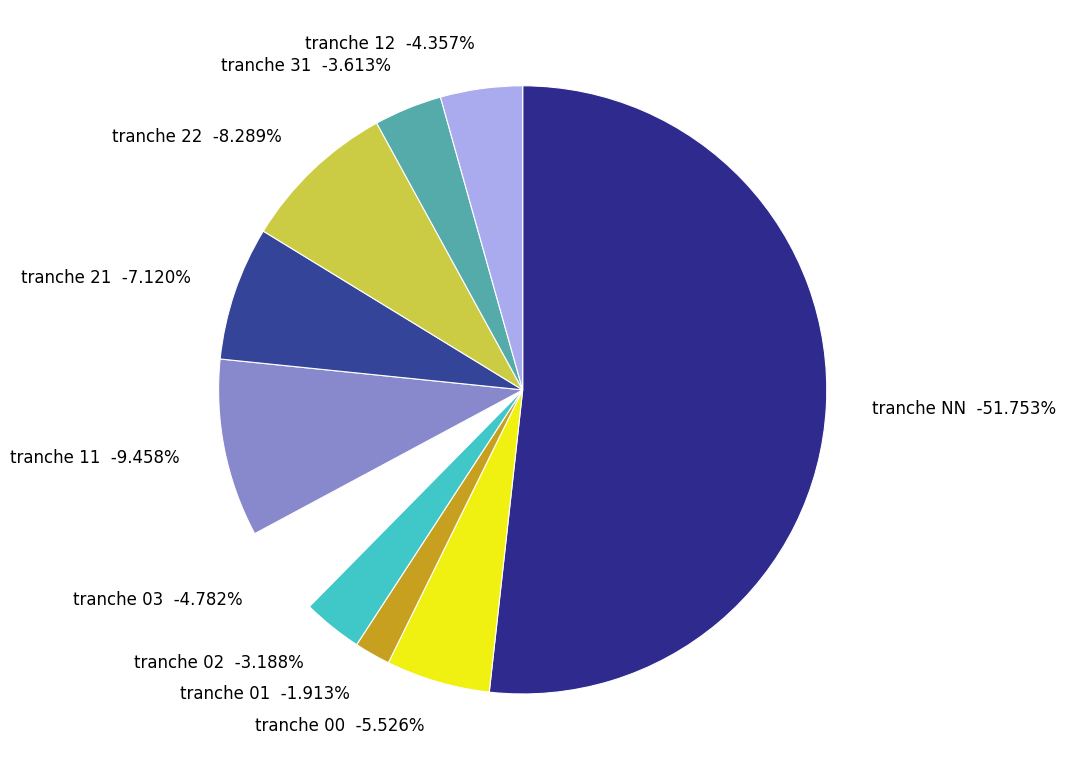

Which category accounts for the majority?

NN